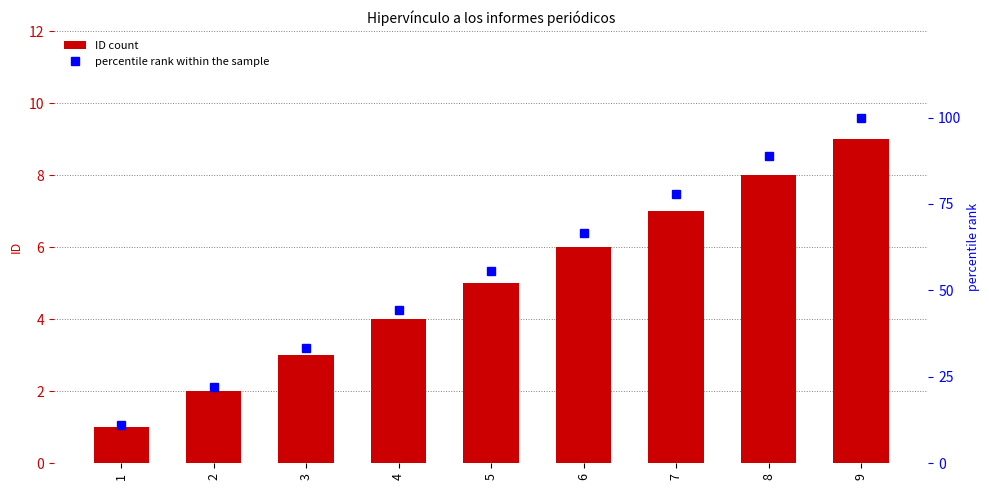

What value does the percentile rank within the sample series have at 6?

66.7